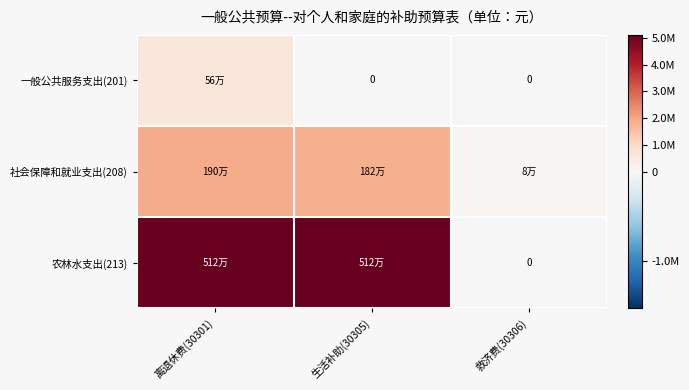

What is the average value of the 农林水支出(213) series?

3411133